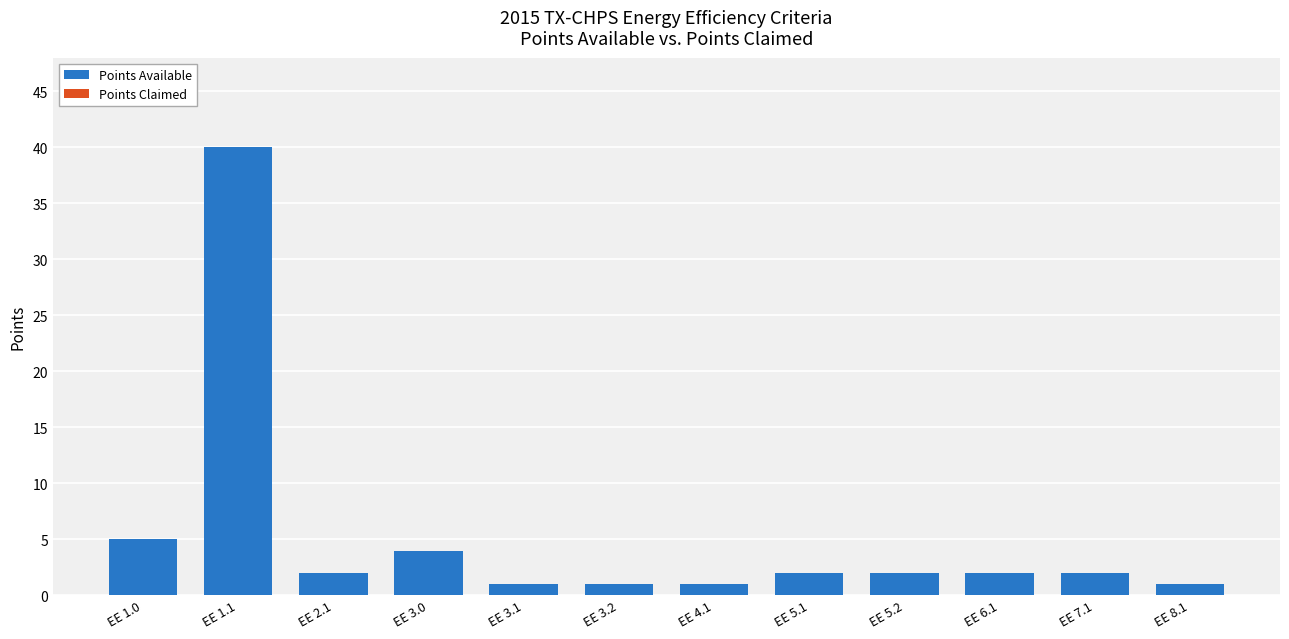

Which label corresponds to the largest value in the chart?

EE 1.1